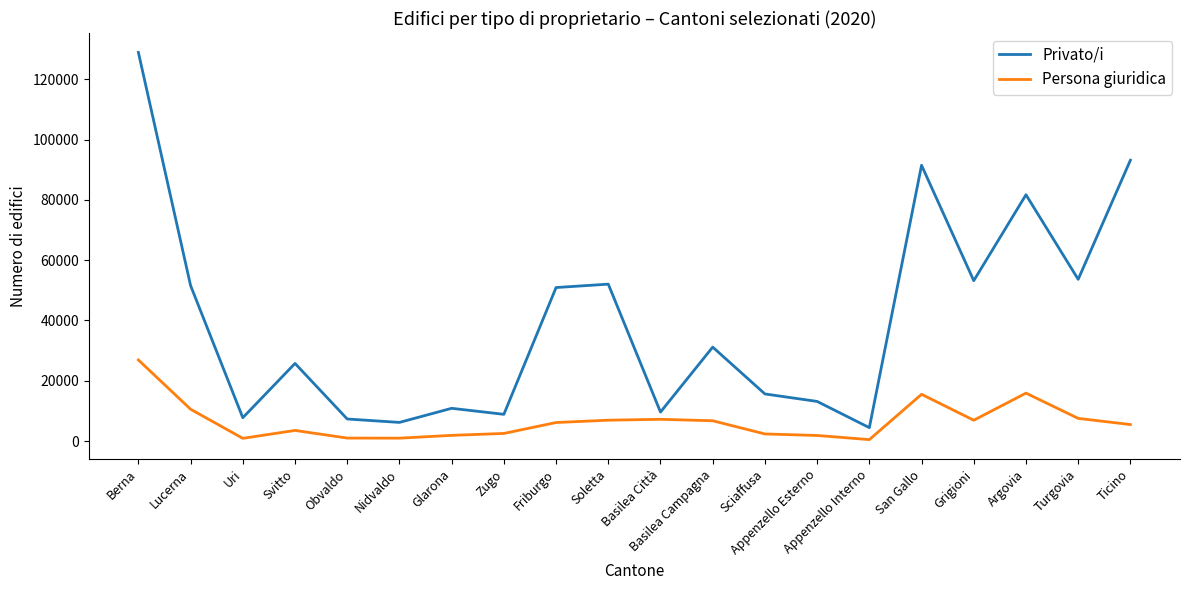

True or false: Persona giuridica has a value of 5466 at San Gallo.

False